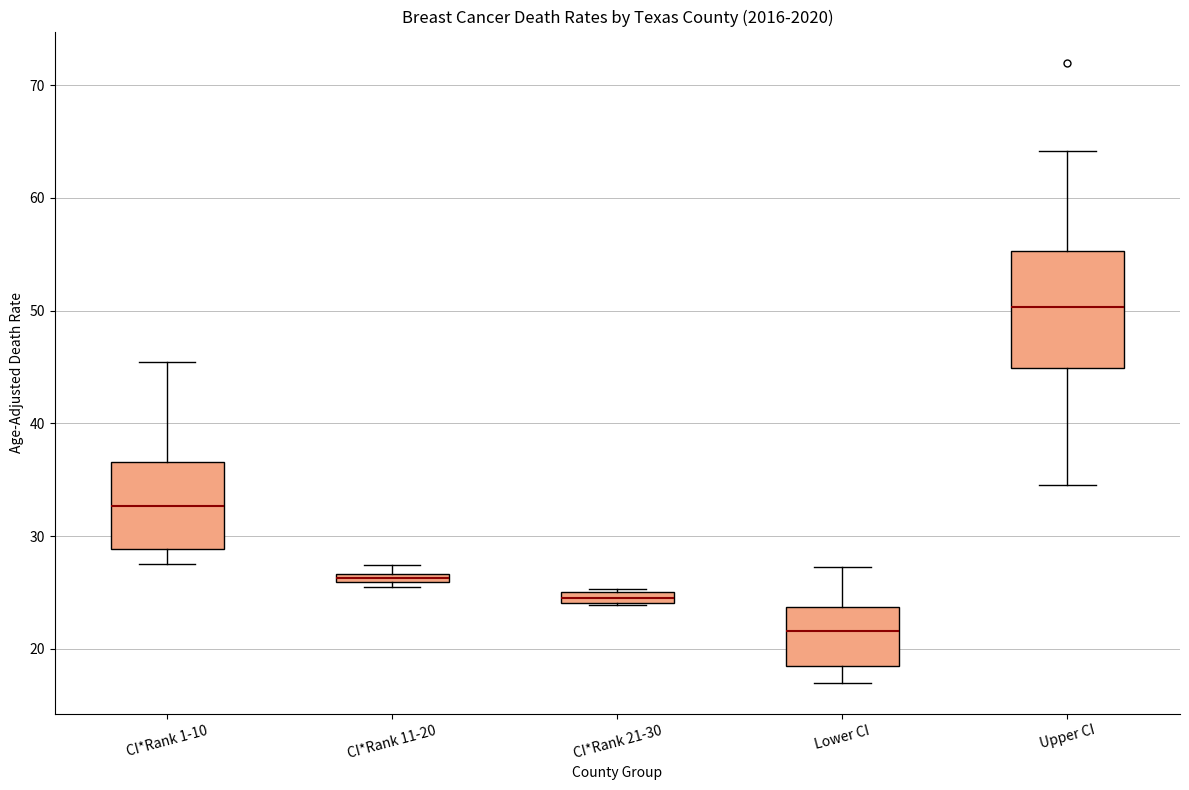

Which box's median line is the highest?

Upper CI